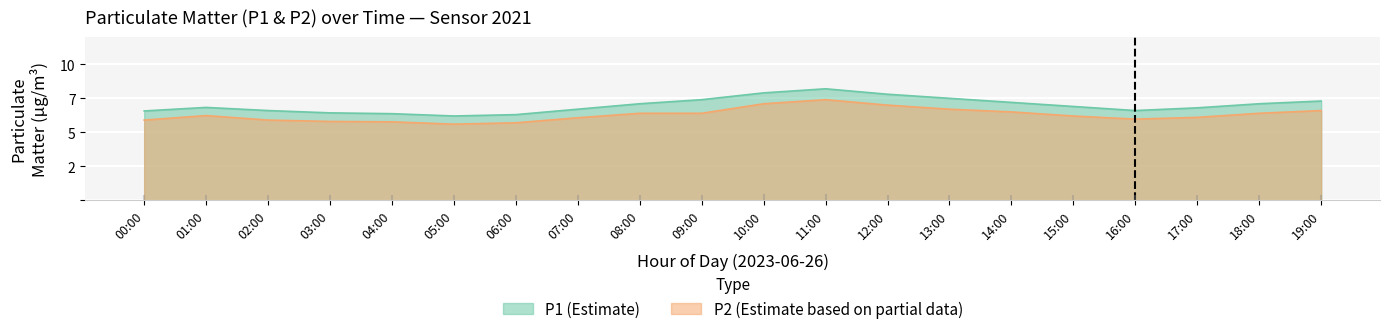

Rank the series by their average value, from highest to lowest.

P1 (Estimate), P2 (Estimate based on partial data)